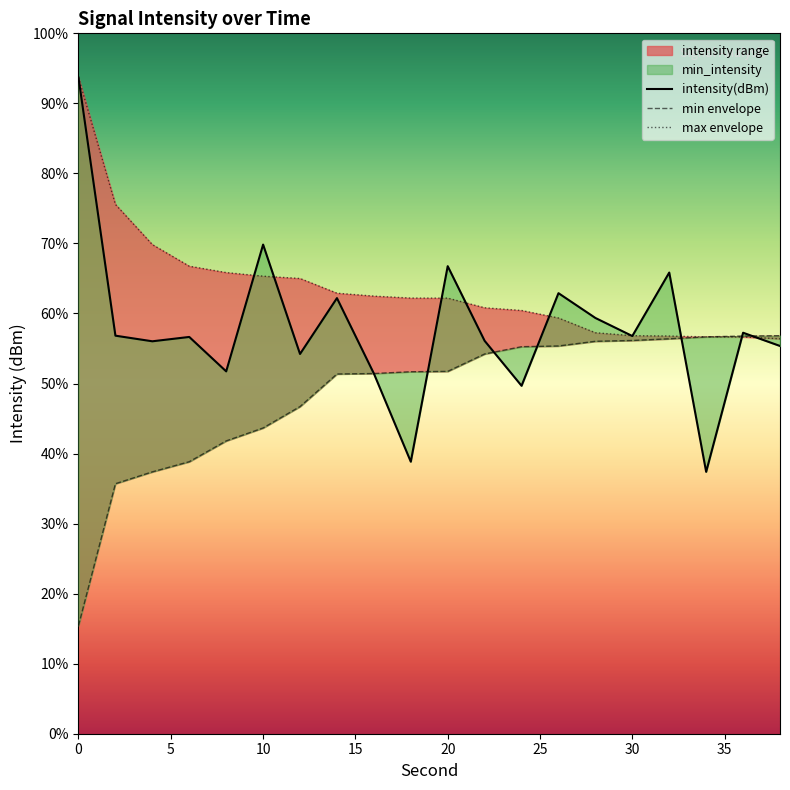

How many times do intensity(dBm) and min_intensity cross each other?

6